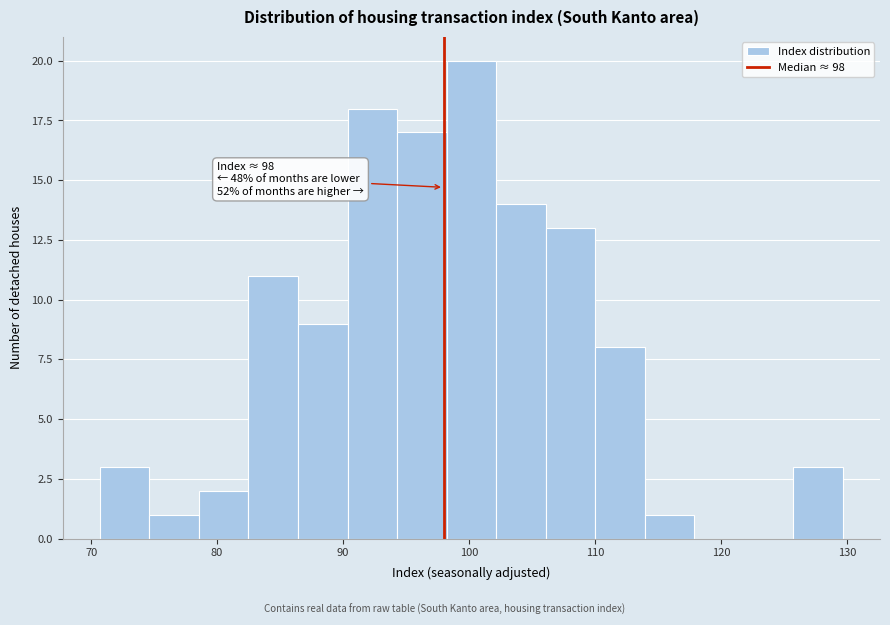

Read against the x-axis, roughly where is the centre of the tallest bar?

100